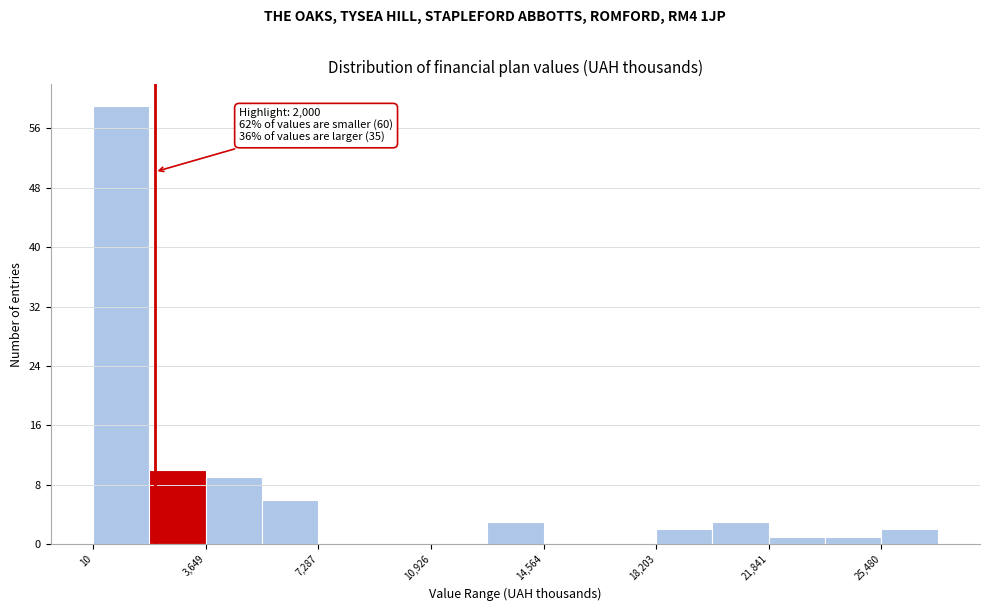

Around what value on the x-axis is the tallest bar? Give the approximate position of its centre, as read against the axis.

1000